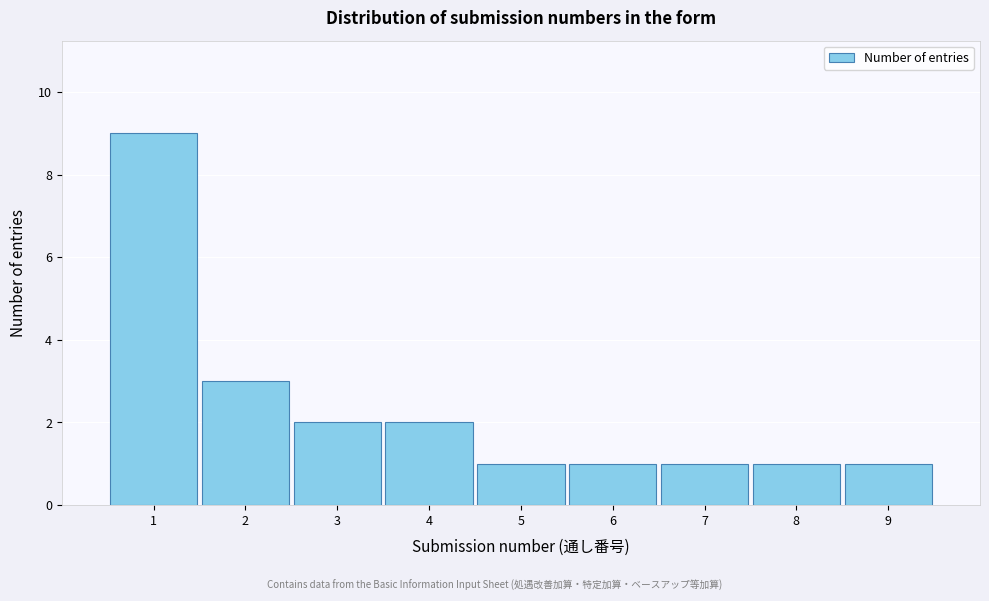

Reading right to left, extract all data points from this chart.

9=1	8=1	7=1	6=1	5=1	4=2	3=2	2=3	1=9